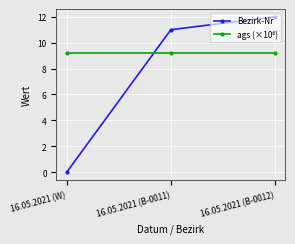

Where is Bezirk-Nr nearest to the value 6?

16.05.2021 (B-0011)